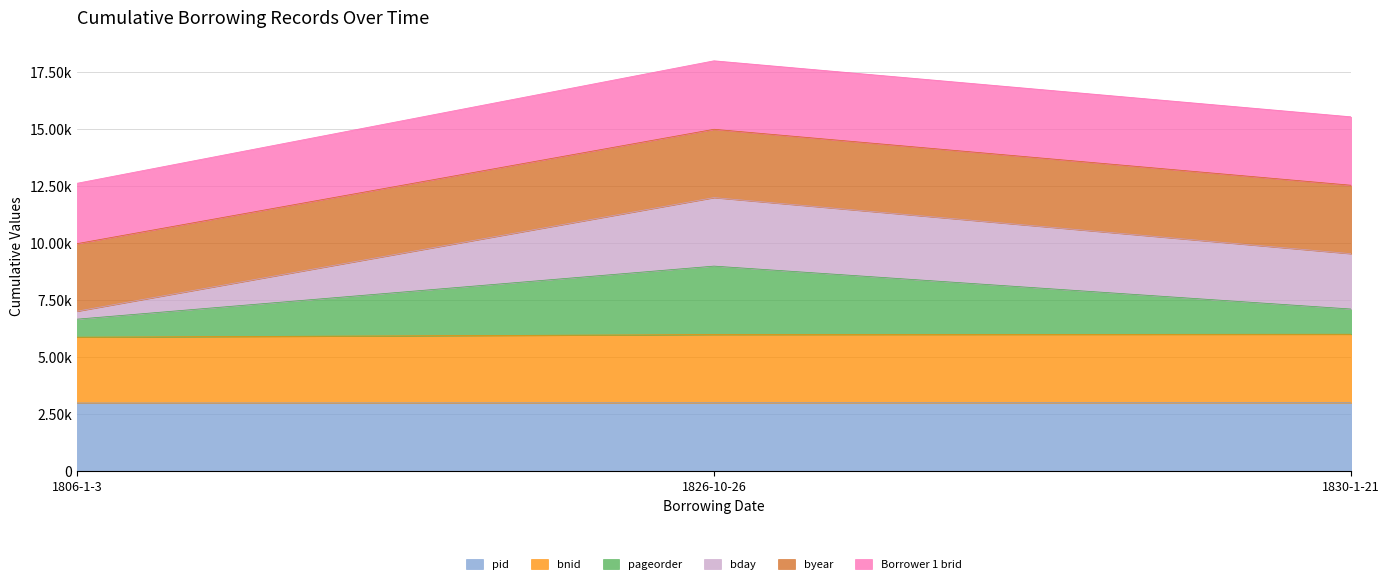

What position from the left is 1830-1-21?

3